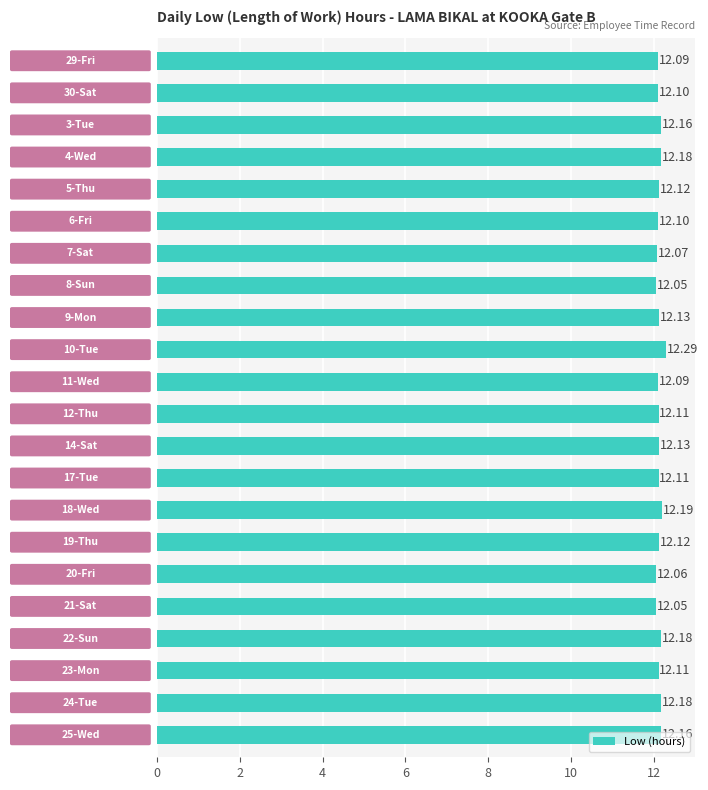

What is the average value?

12.1